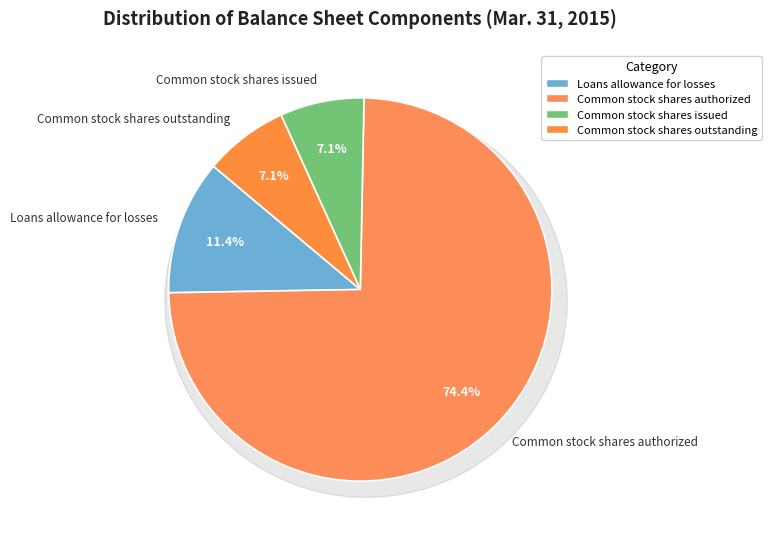

Is it true that Loans allowance for losses is 25% of the pie?

False